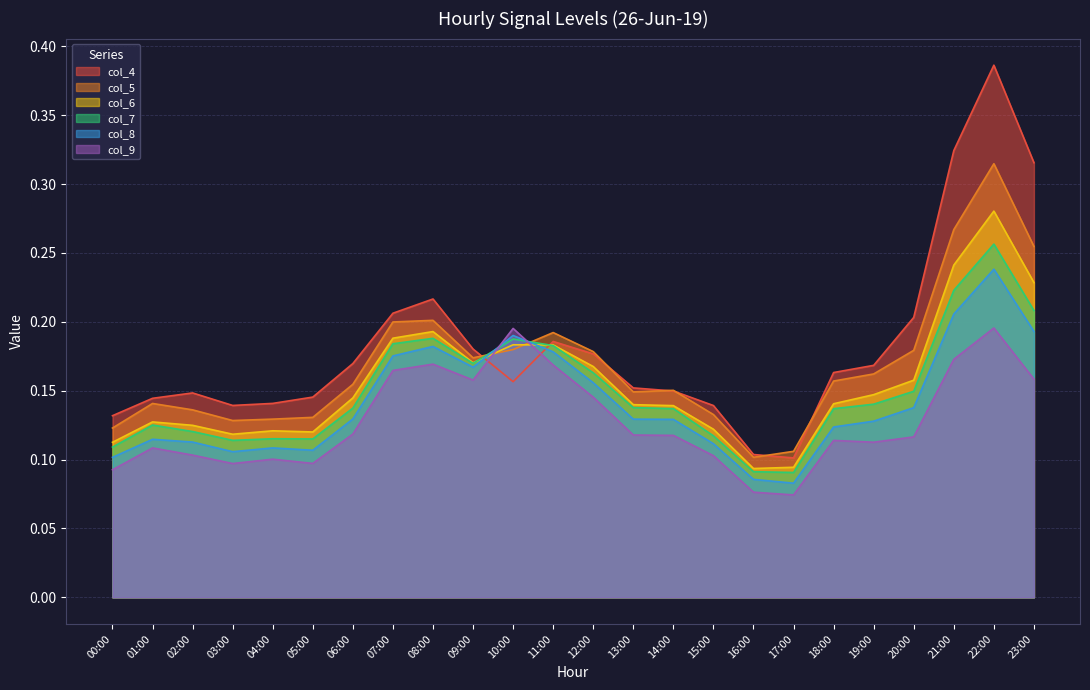

Which has a higher value, 16:00 or 14:00?

14:00